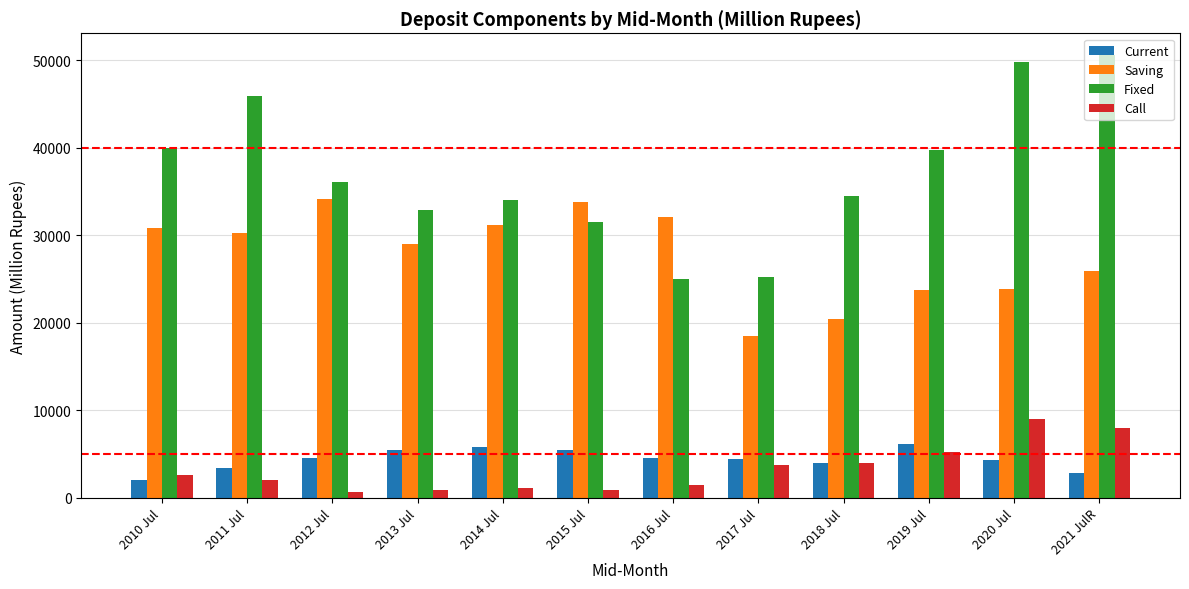

What position from the left is 2011 Jul?

2